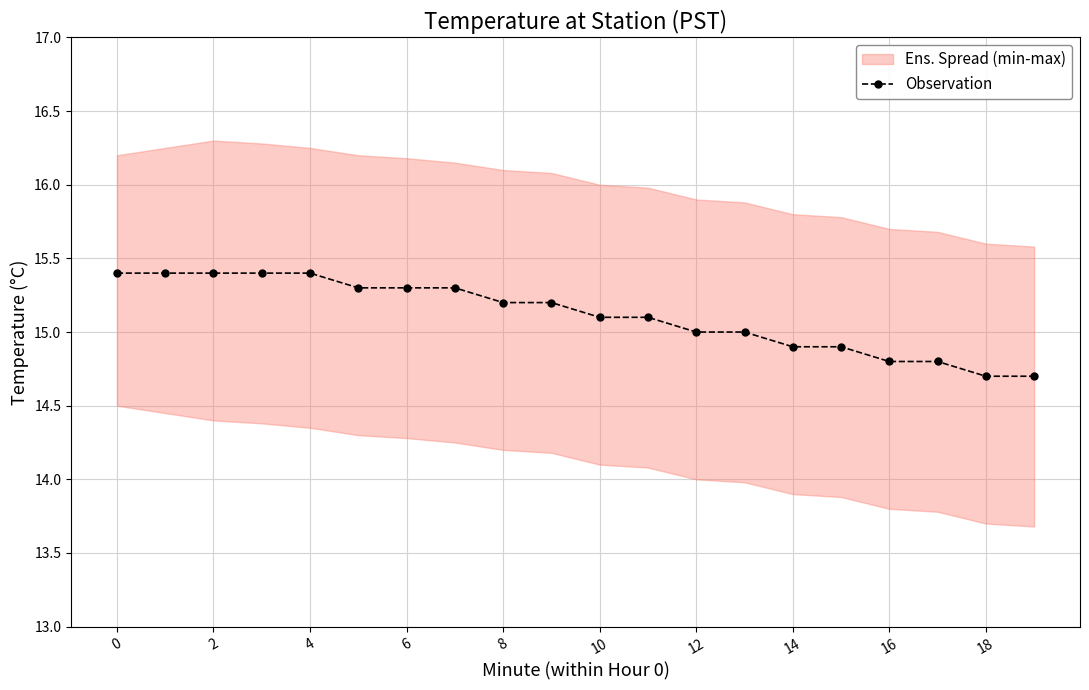

Reading left to right, what are all the values shown in this chart?

15.4	15.4	15.4	15.4	15.4	15.3	15.3	15.3	15.2	15.2	15.1	15.1	15.0	15.0	14.9	14.9	14.8	14.8	14.7	14.7